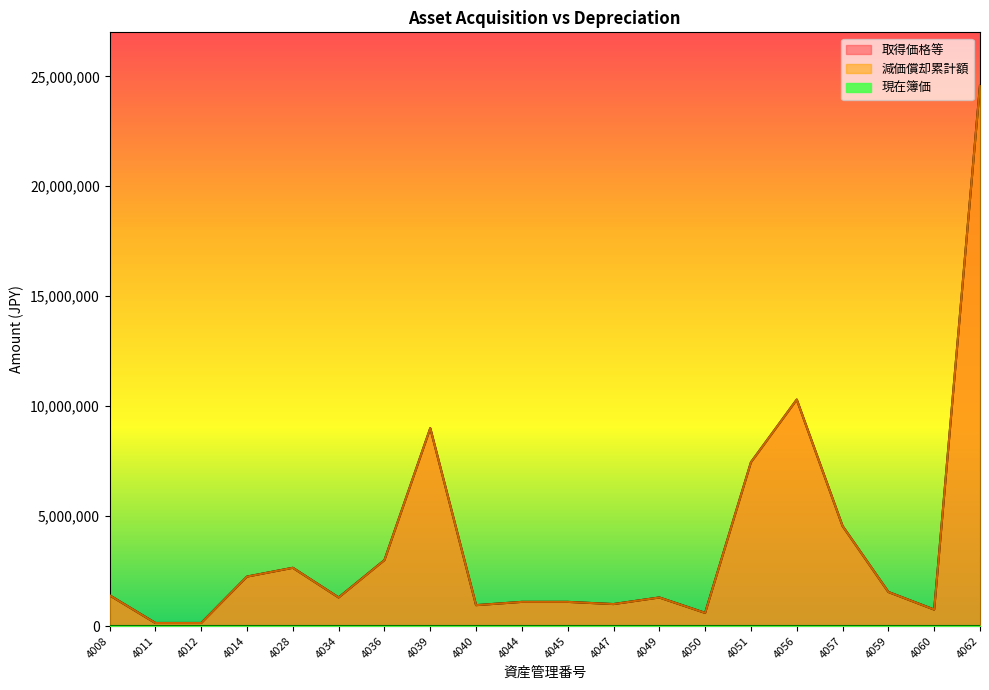

True or false: 取得価格等 and 減価償却累計額 intersect in this chart.

False